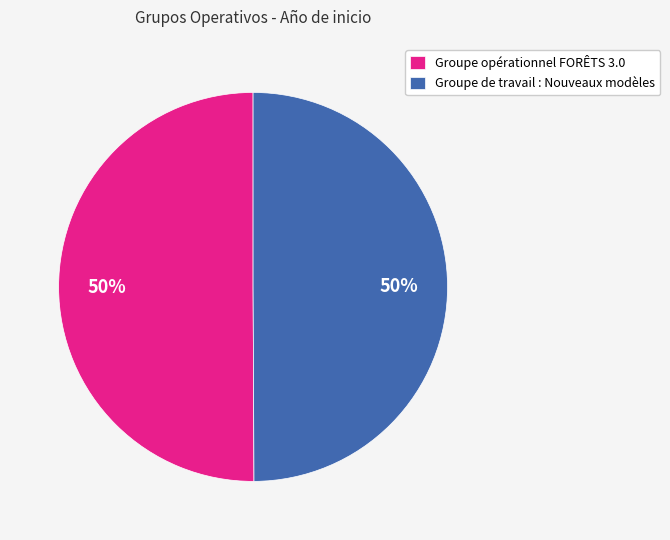

Do Groupe opérationnel FORÊTS 3.0 and Groupe de travail : Nouveaux modèles together represent more than half of the pie?

Yes